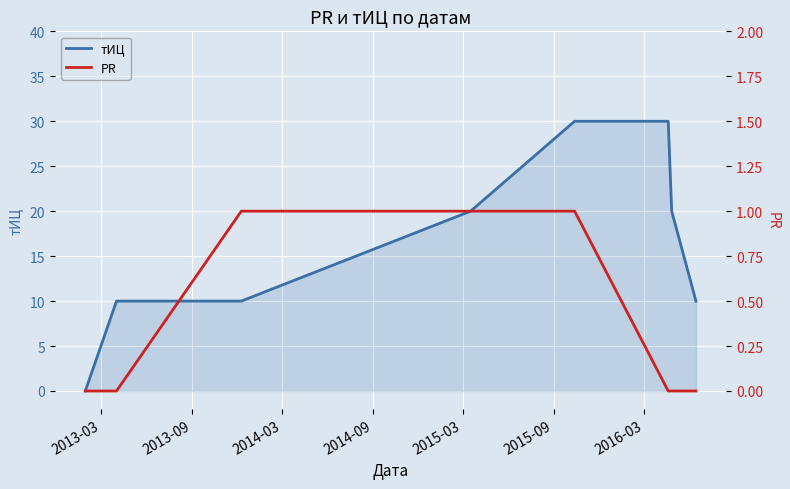

Is it true that тИЦ equals 15 at 2013-03?

False